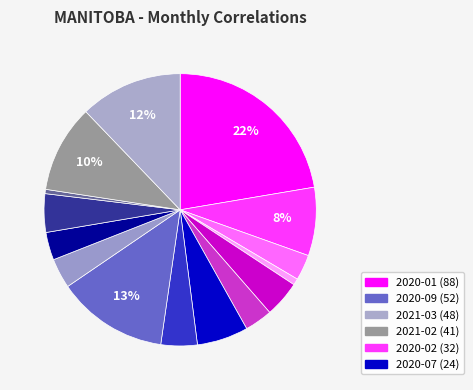

How many slices are in this pie chart?

15